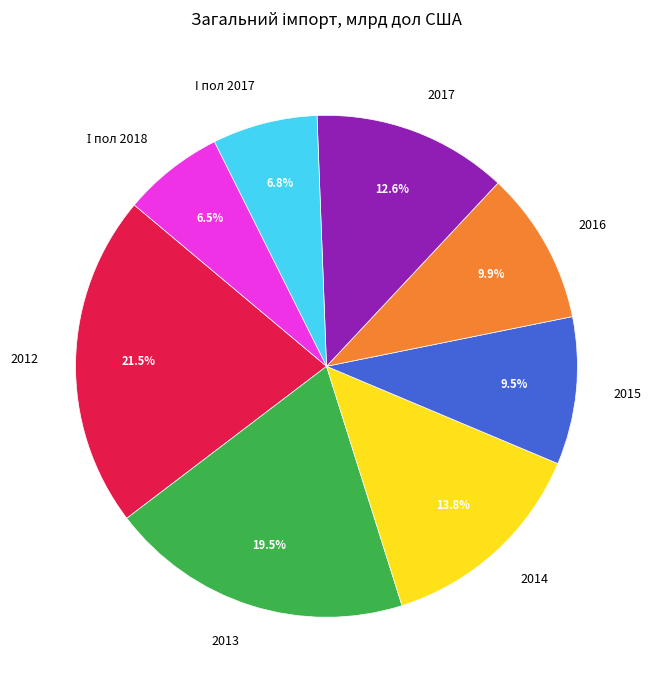

To the nearest percent, what is the average slice percentage?

12%